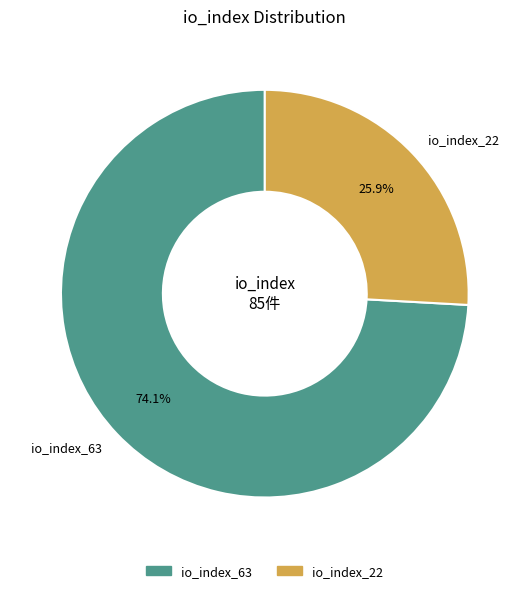

How many segments does this pie chart have?

2